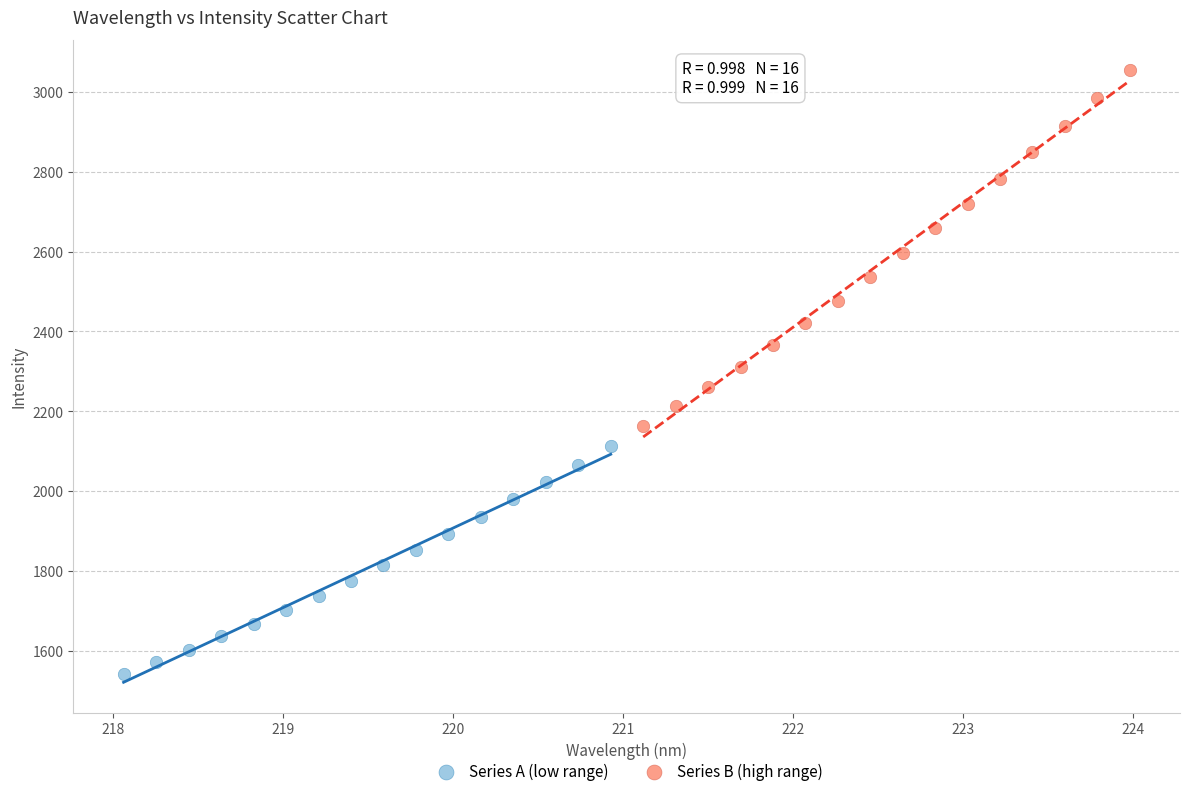

What are all the series names shown in the legend?

Series A (low range), Series B (high range)